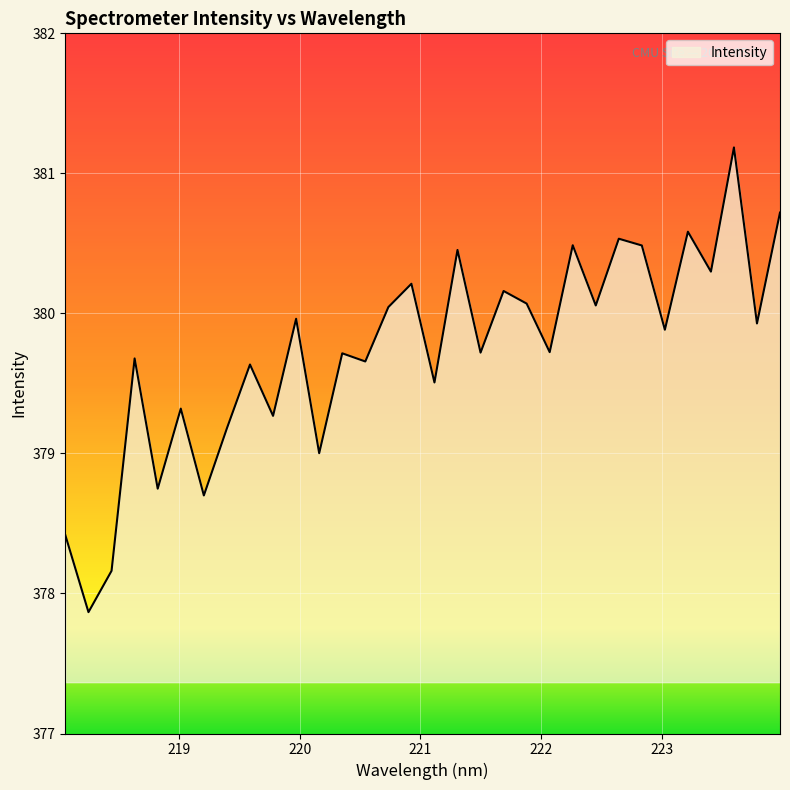

What is the greatest value displayed?

381.2